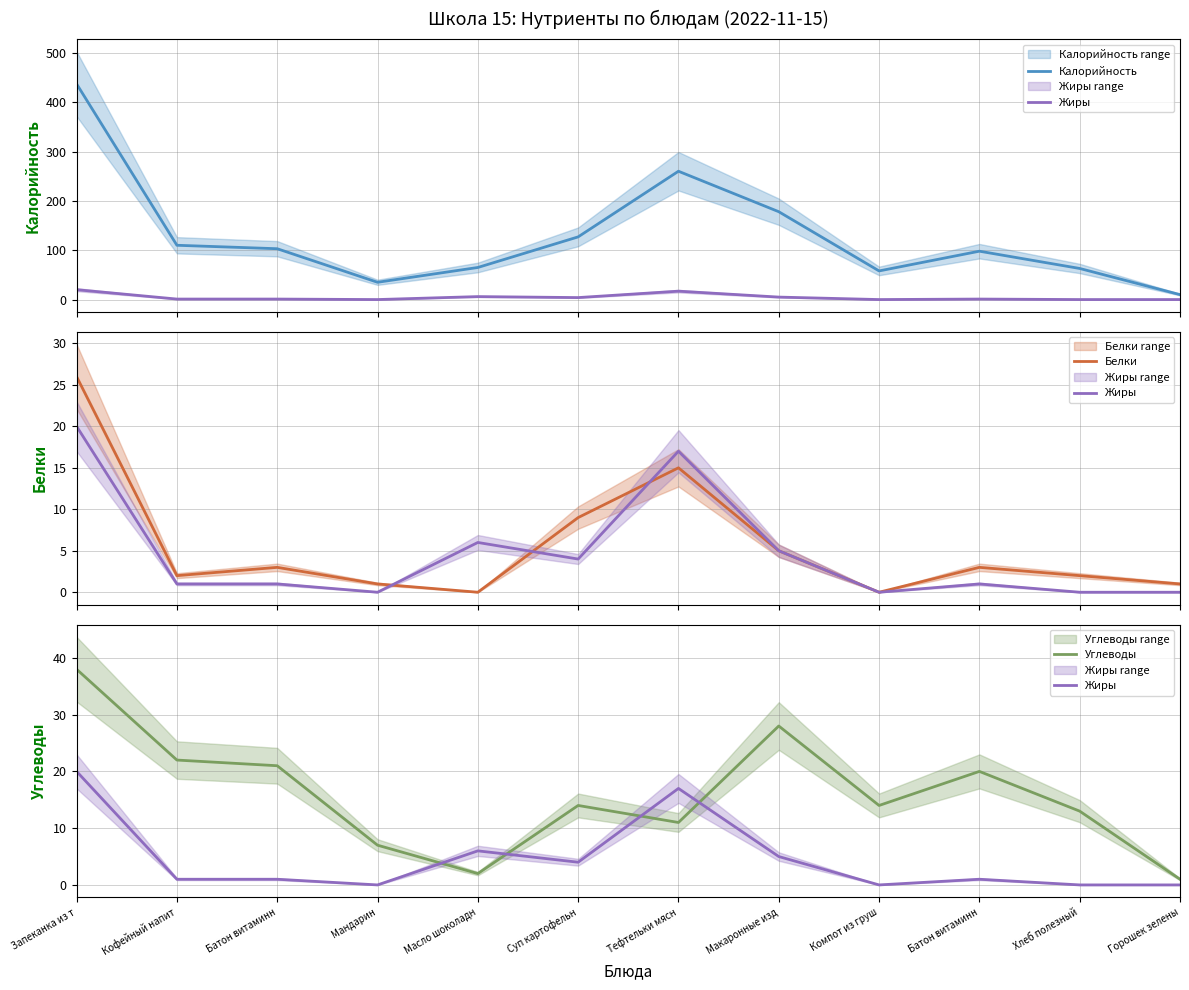

Which has a higher value, Хлеб полезный or Кофейный напит?

Кофейный напит